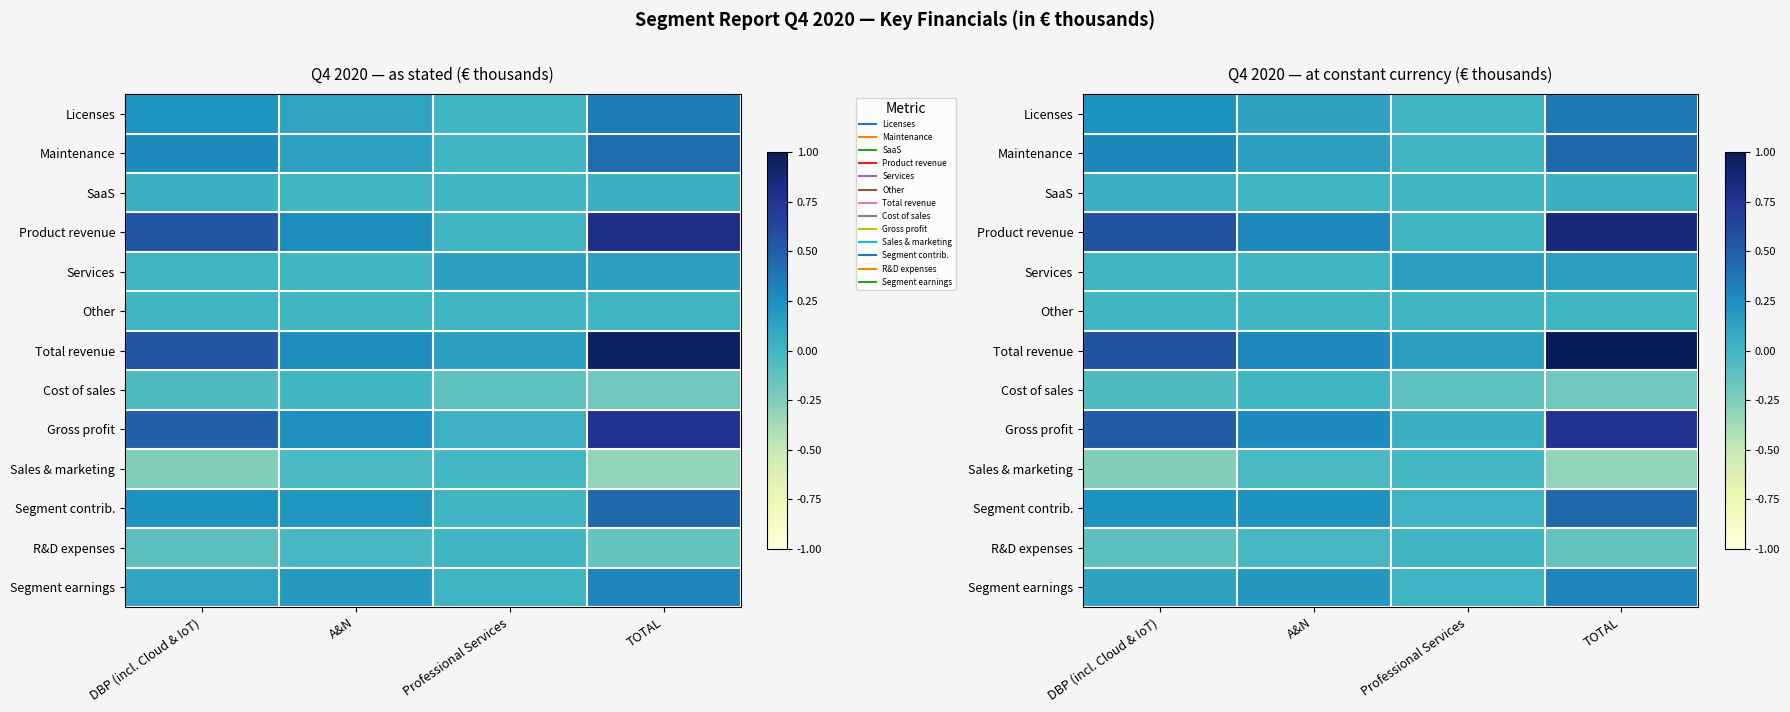

Which series has the largest total across all categories?

Total revenue